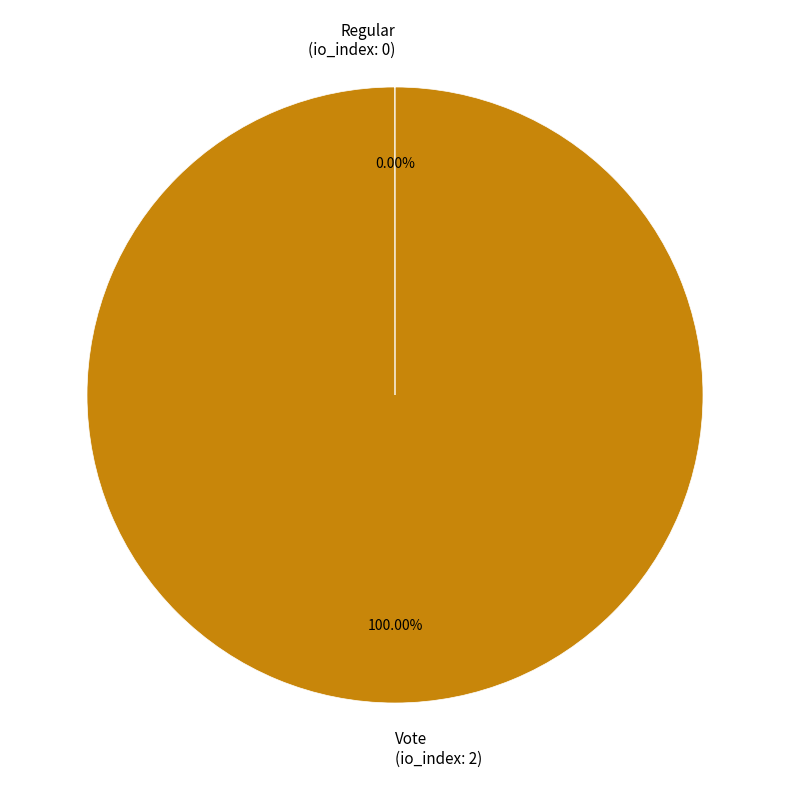

To the nearest percent, what percentage of the pie is Vote?

100%